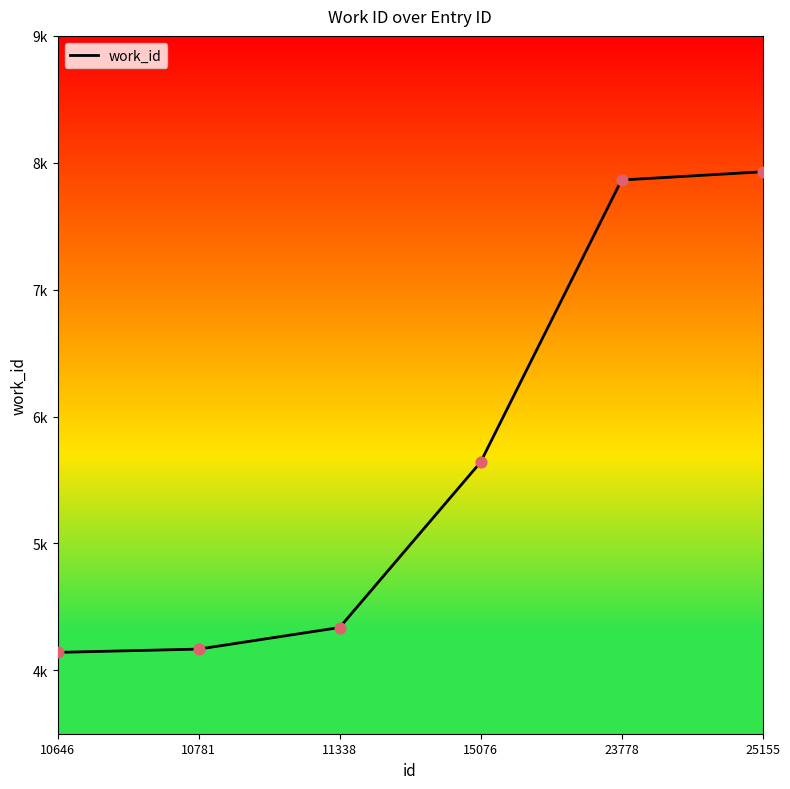

Approximately how many times larger is the value at 23778 compared to 11338?

1.8